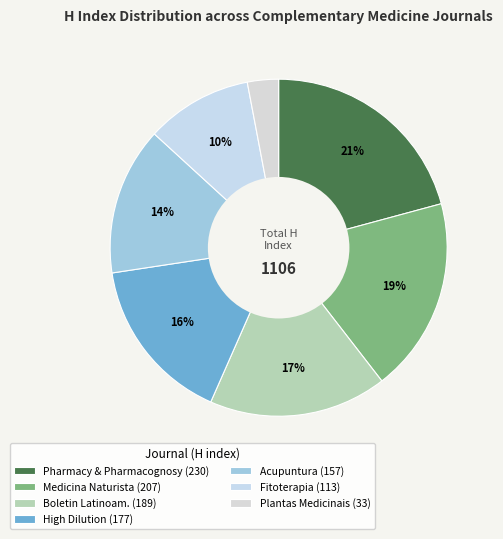

What is the smallest slice in the pie chart?

Plantas Medicinais (33)